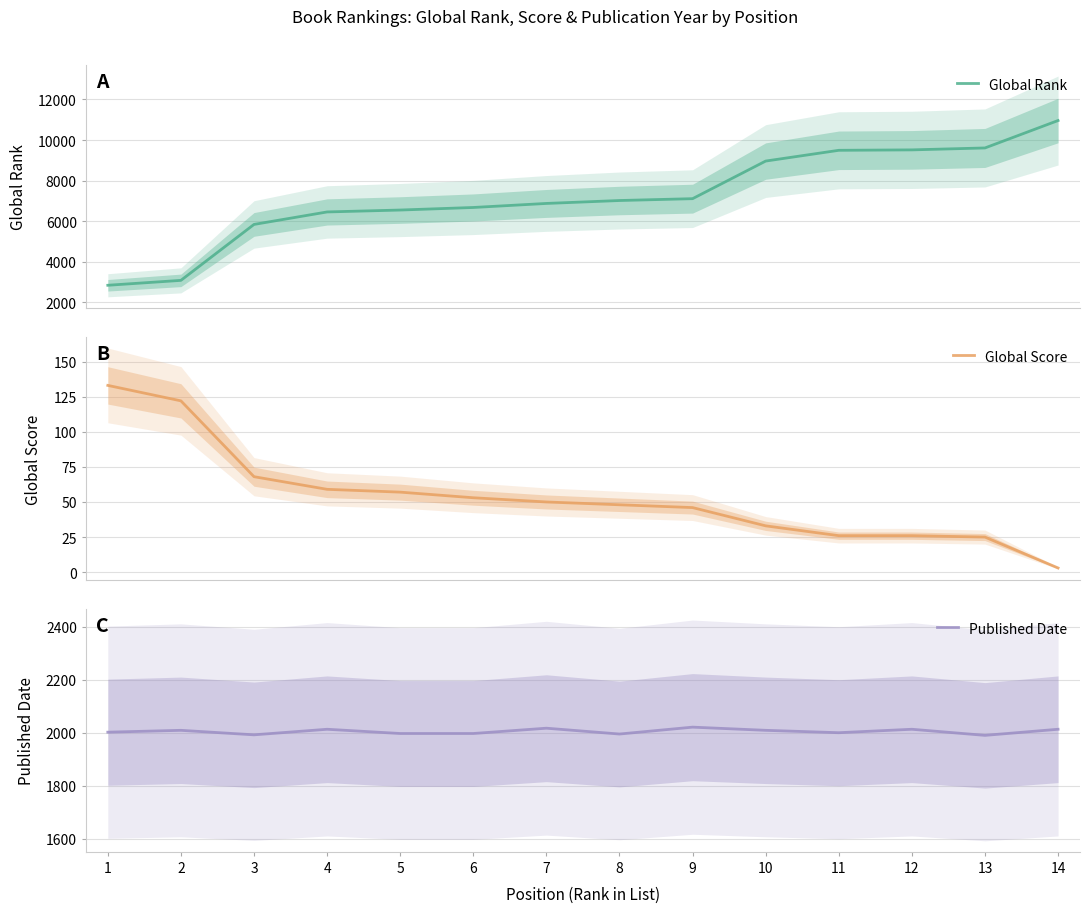

True or false: Published Date has a value of 1992 at 3.

True